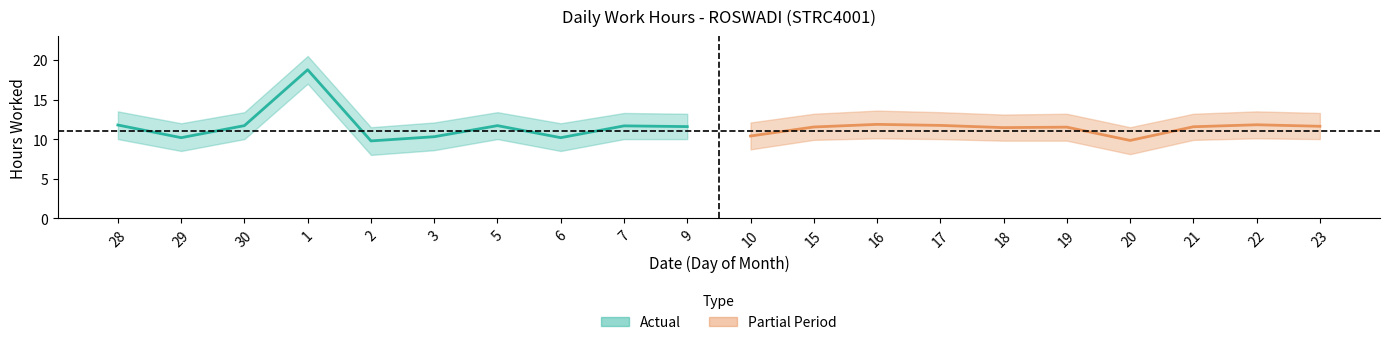

True or false: Lower Band and Actual Hours cross at least once.

False